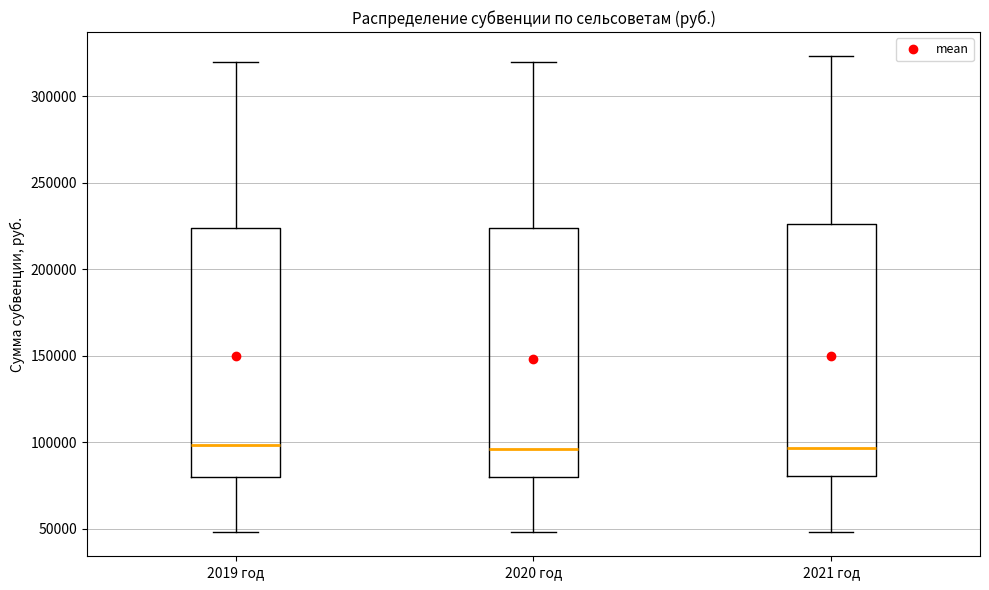

Where does the upper whisker of the box for 2020 год end on the y-axis? The values are not printed on the chart, so give them approximately, as read against the axis.

320000